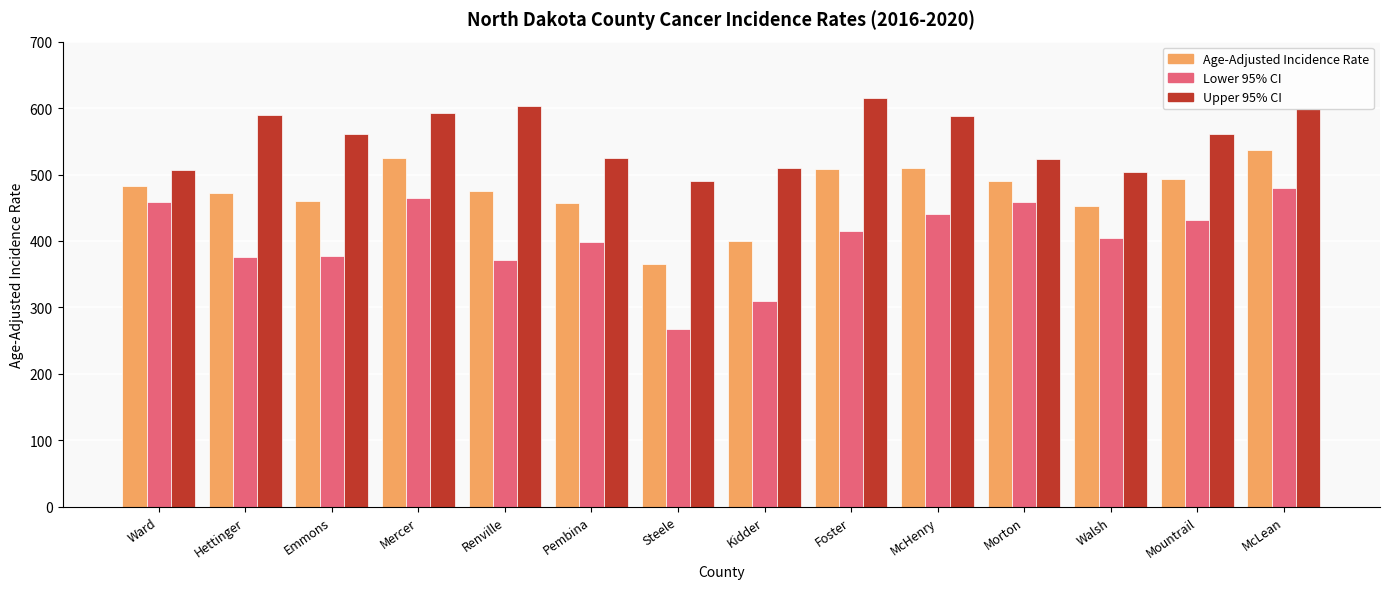

Which category has the lowest value in the Upper 95% CI series?

Steele